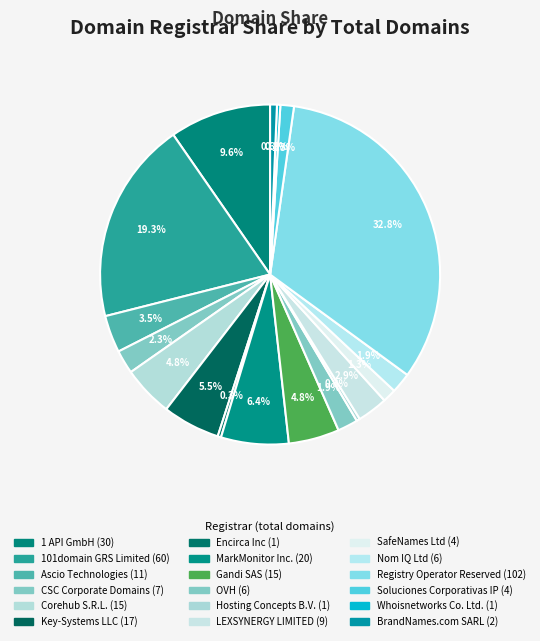

Does OVH account for over 50% of the chart?

No